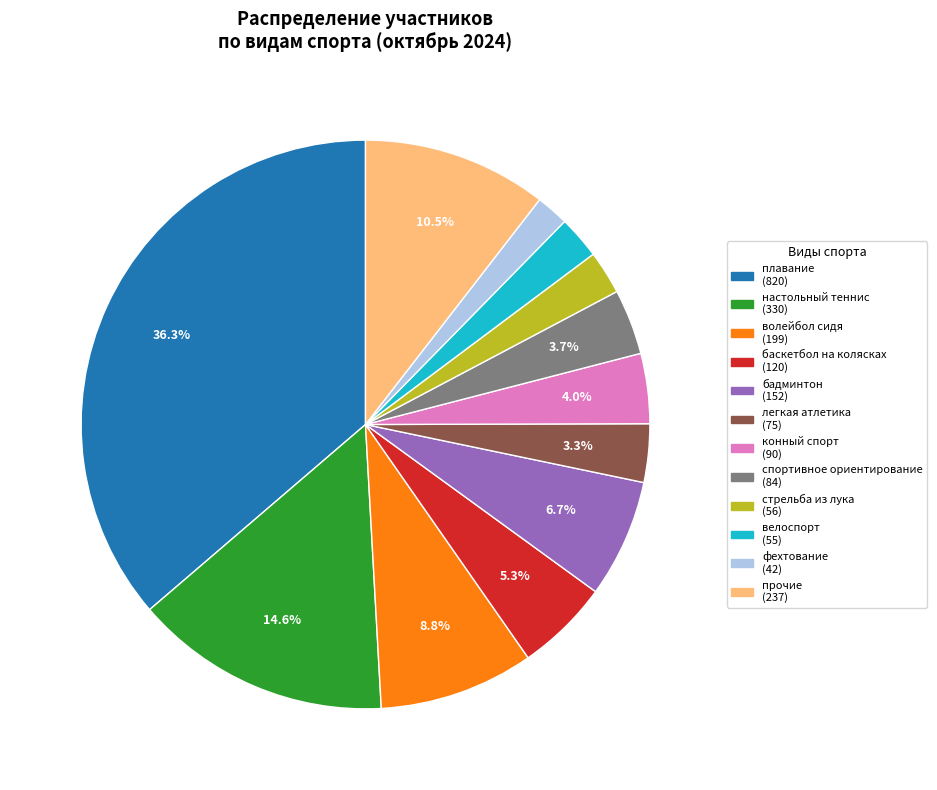

Is there a majority slice in this chart?

No